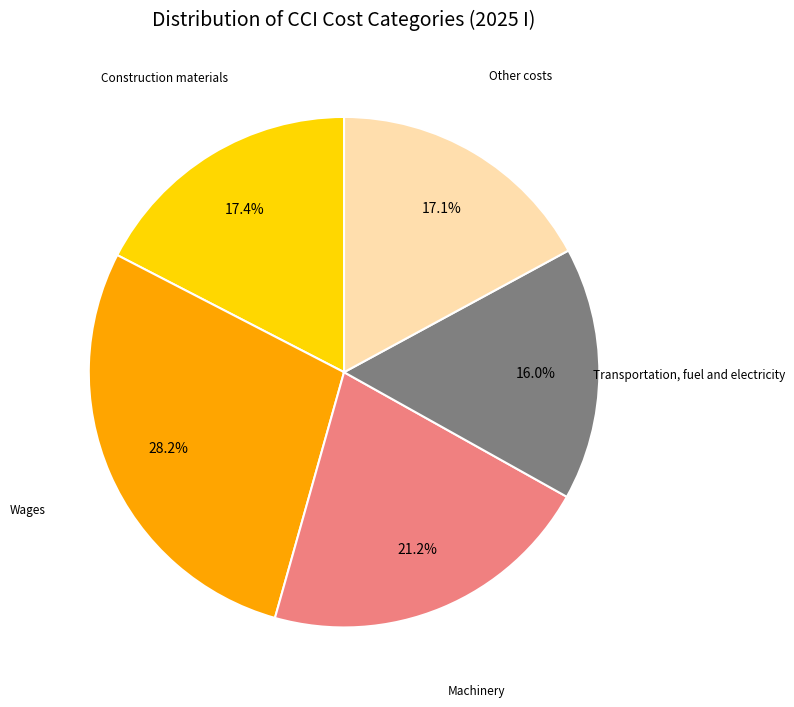

Is there a majority slice in this chart?

No